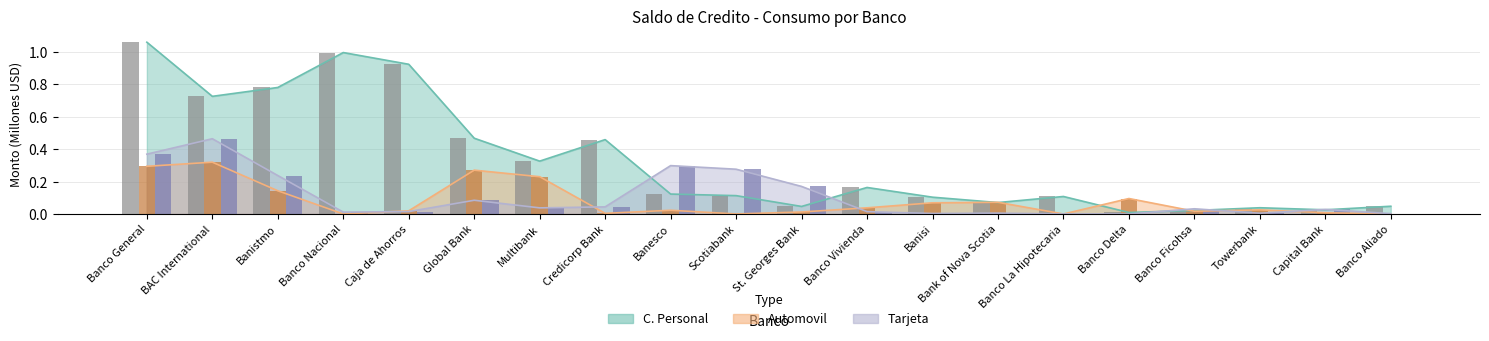

What is the label of the 9th bar from the left?

Banesco